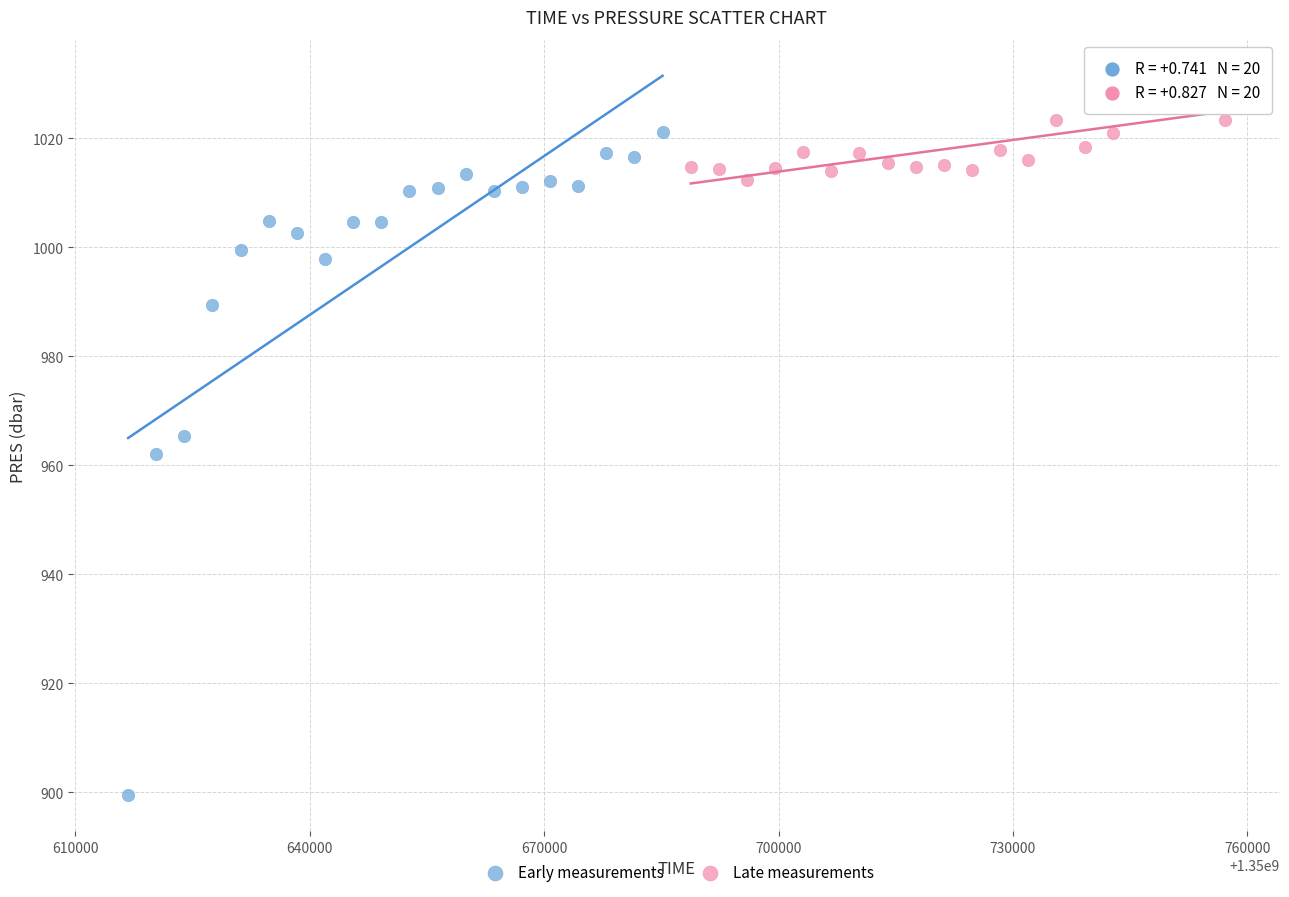

Which series contains the highest Y value?

Late measurements